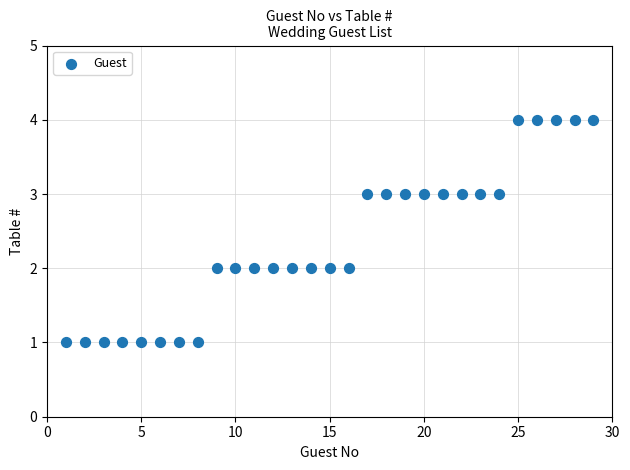

What is the range of Y values (max minus min)?

3